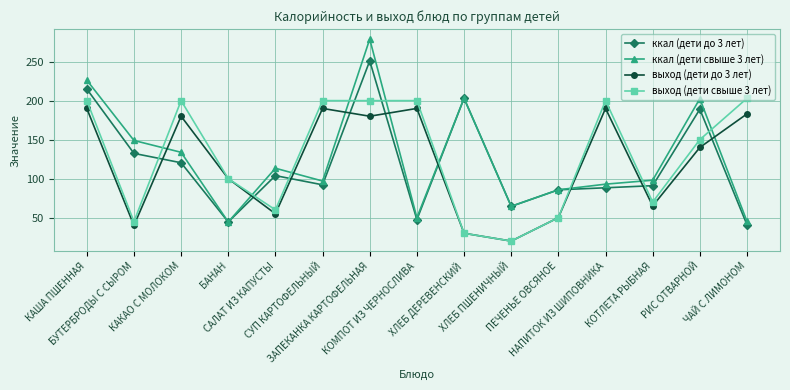

How many lines are shown in the chart?

4